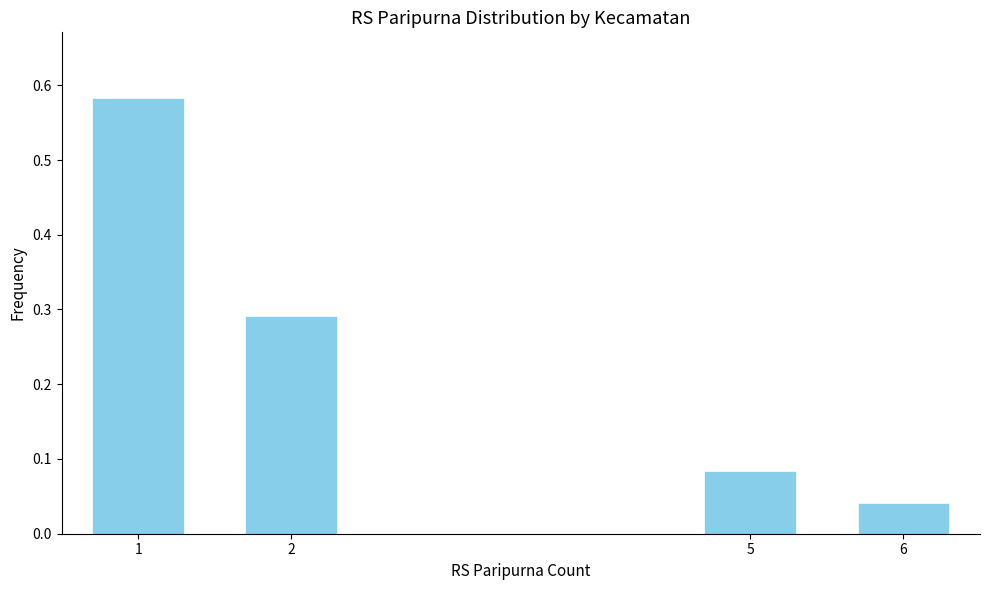

Is it true that the value at 2 is 0.1?

False